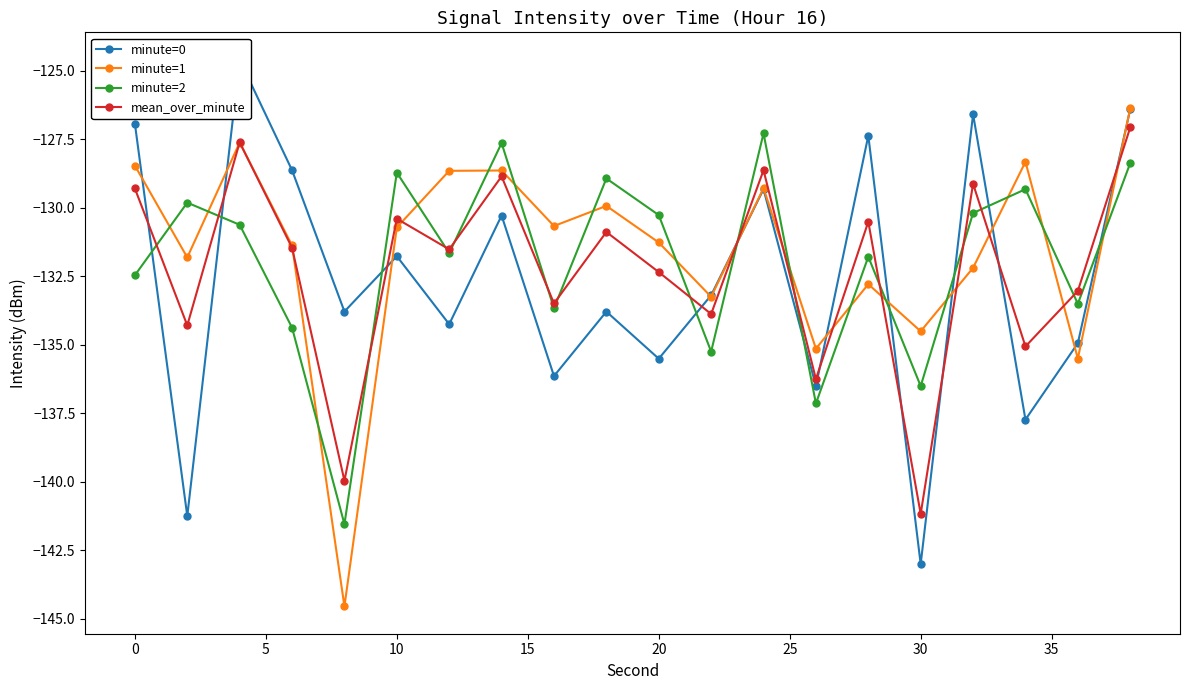

How many intersections are there between minute=2 and minute=1?

16